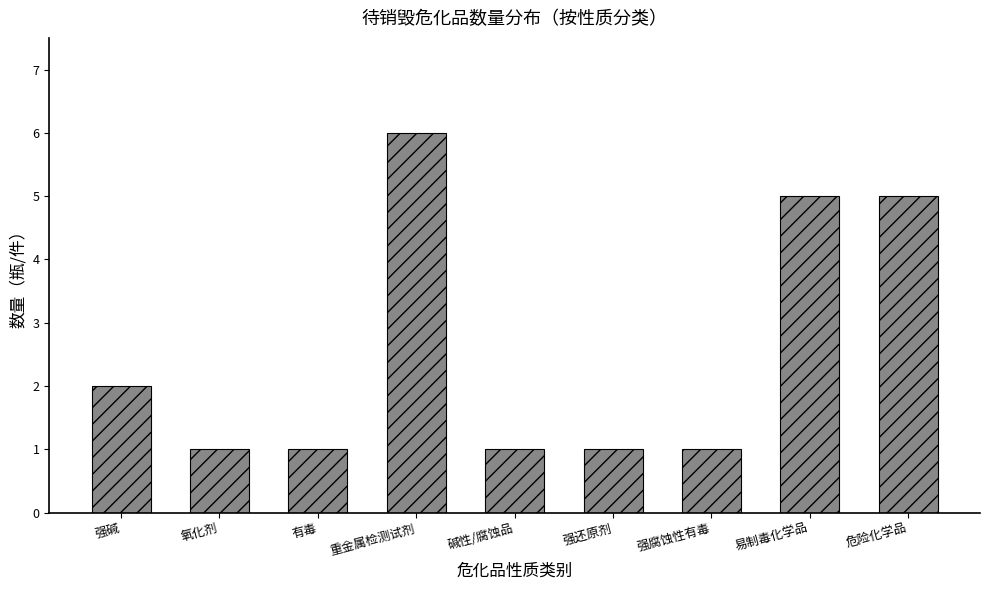

Reading right to left, list all the values displayed in this chart.

危险化学品=5	易制毒化学品=5	强腐蚀性有毒=1	强还原剂=1	碱性/腐蚀品=1	重金属检测试剂=6	有毒=1	氧化剂=1	强碱=2